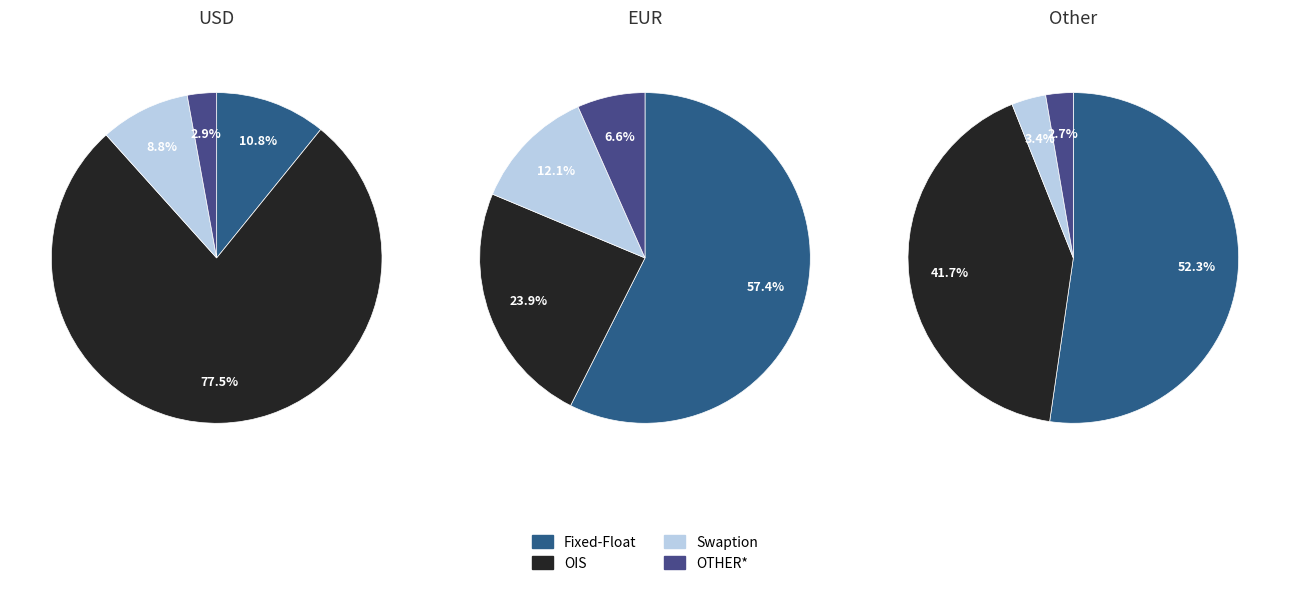

Is it true that OIS is 78% of the pie?

True